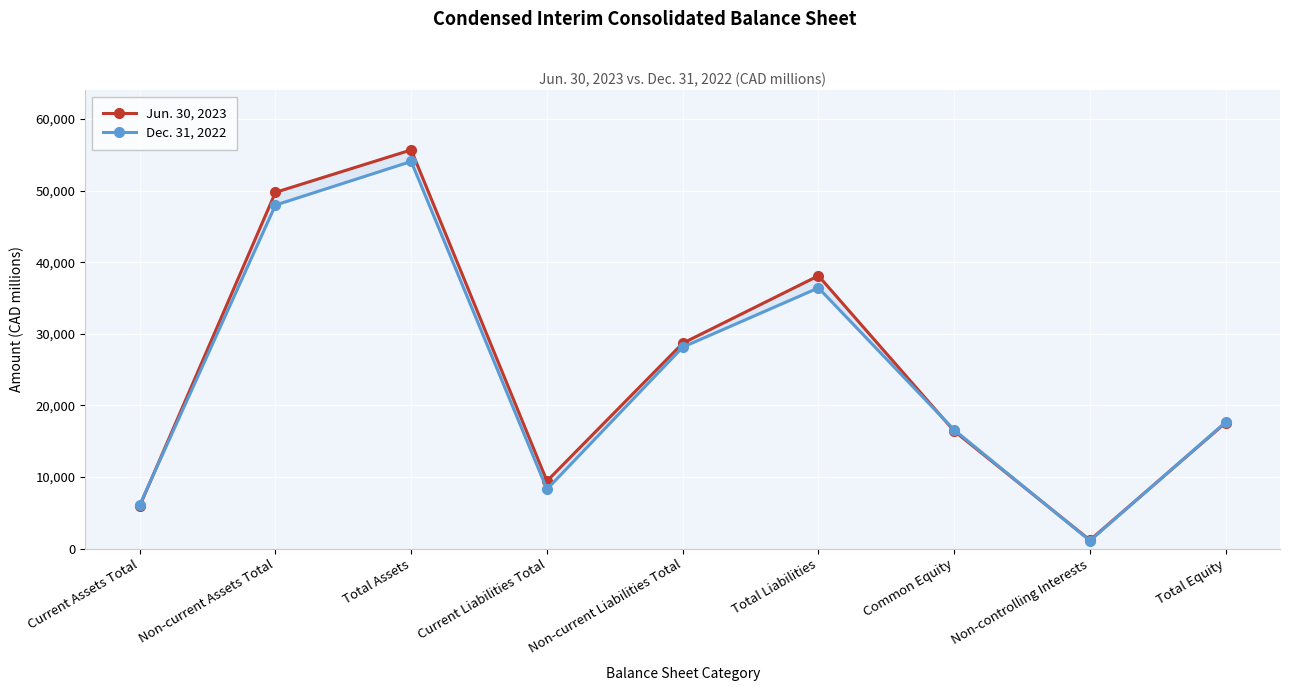

What are all the series names shown in the legend?

Jun. 30, 2023, Dec. 31, 2022